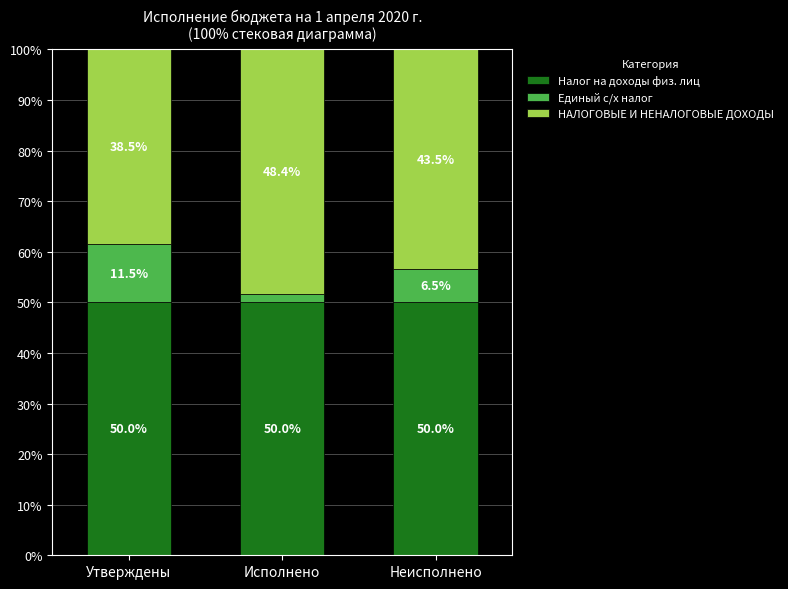

What is the lowest value of the Налог на доходы физ. лиц series?

50.0